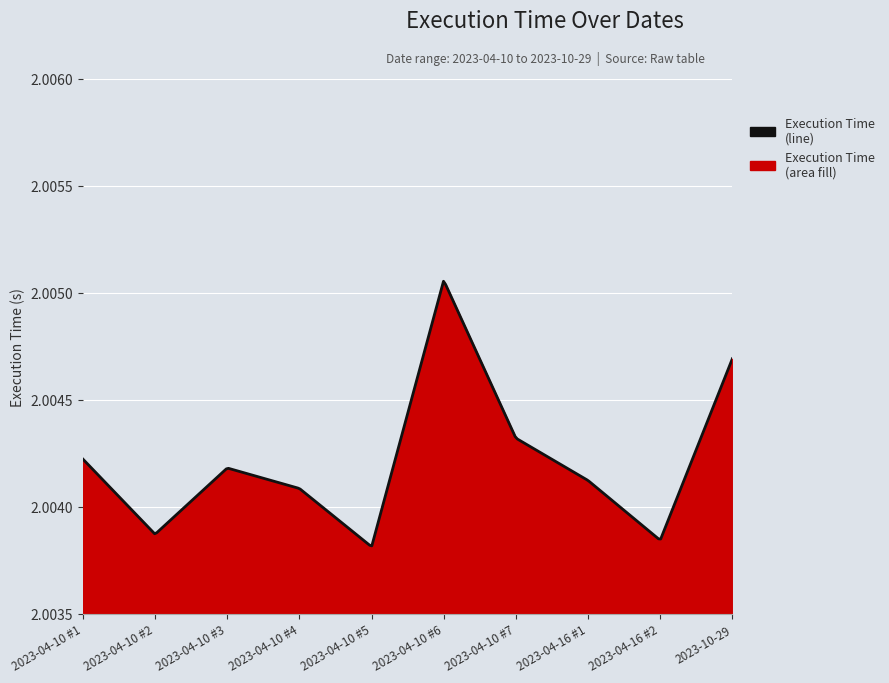

Reading left to right, list all the values displayed in this chart.

2.0	2.0	2.0	2.0	2.0	2.0	2.0	2.0	2.0	2.0